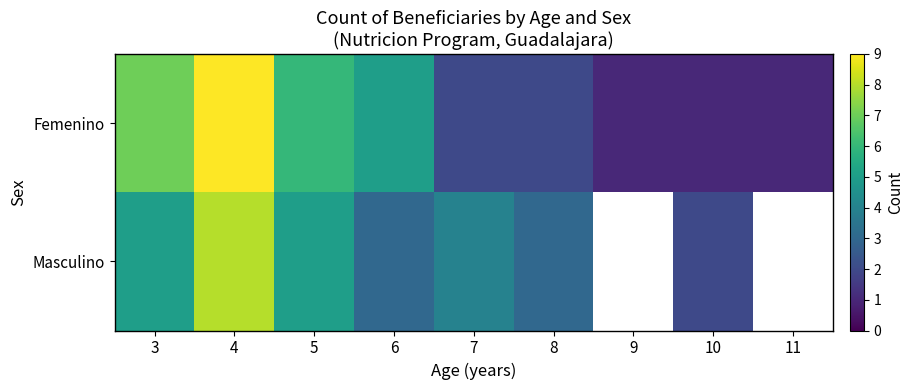

At which label is Femenino closest to 5?

6